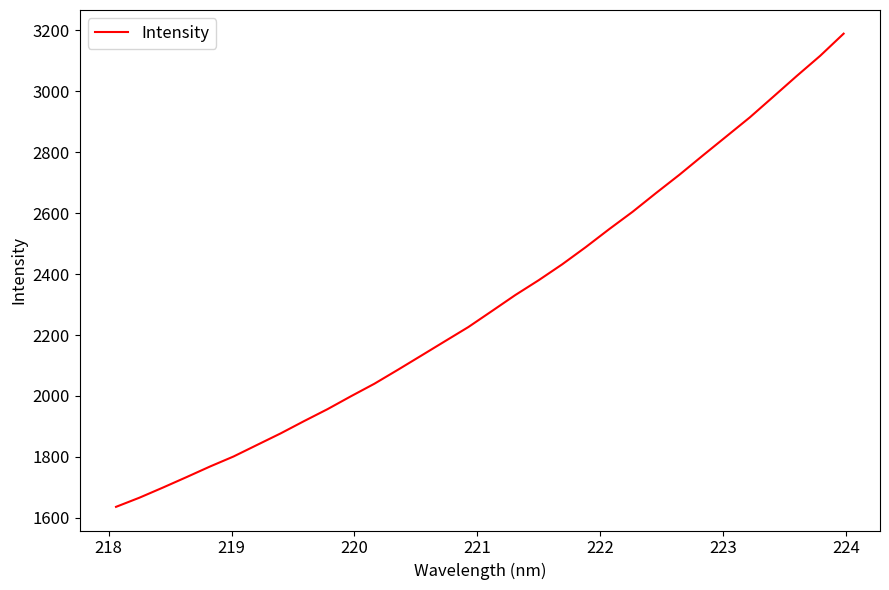

What is the maximum value shown in the chart?

3189.0